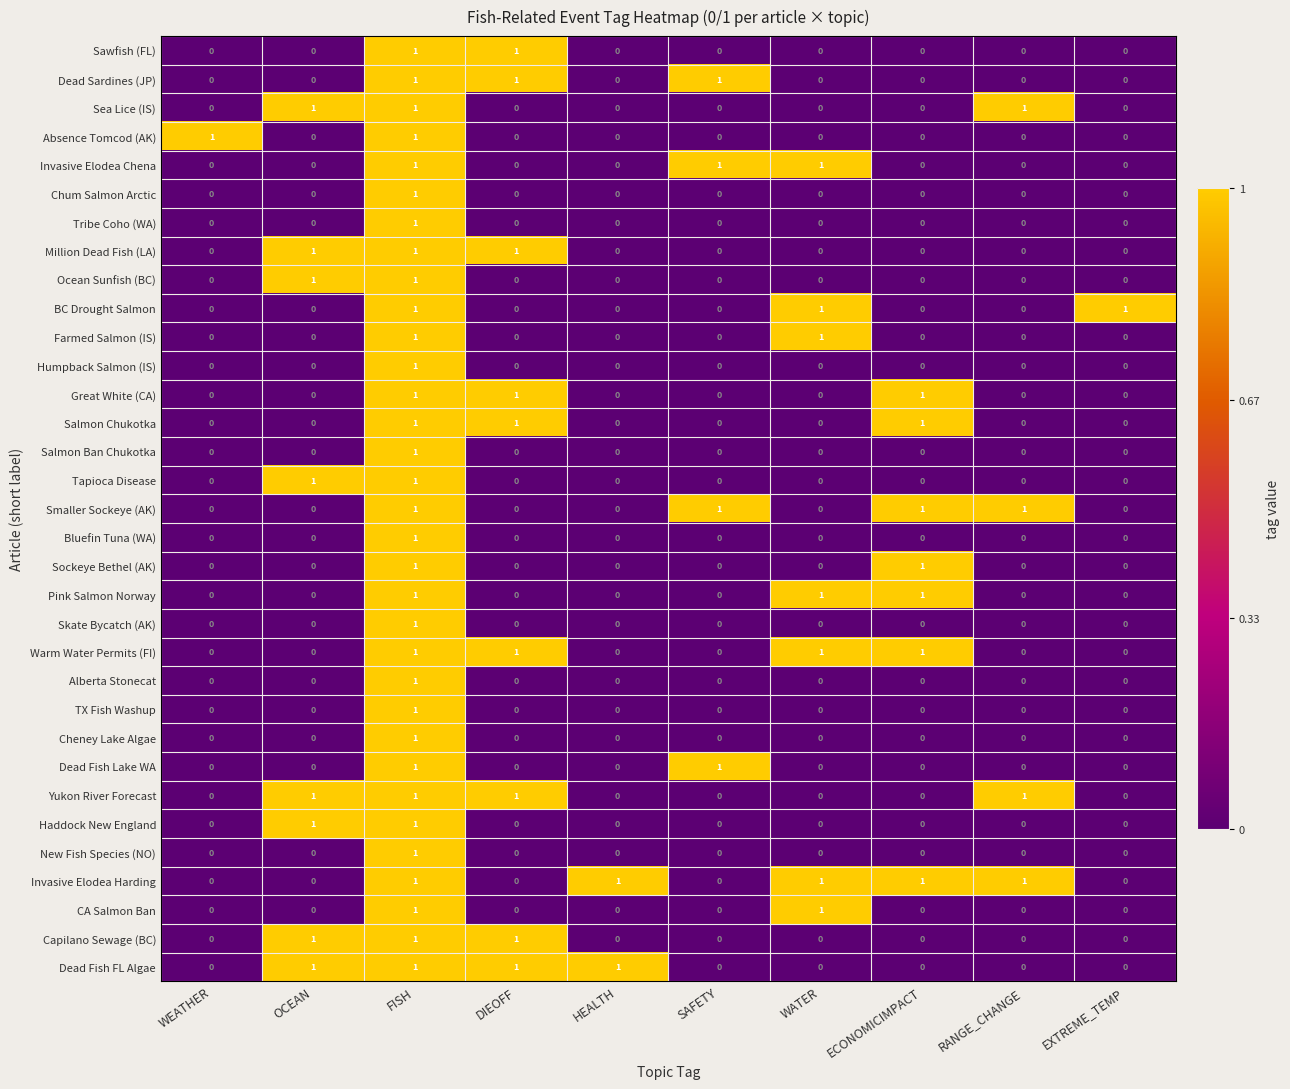

At which category is the sum across all series the highest?

FISH